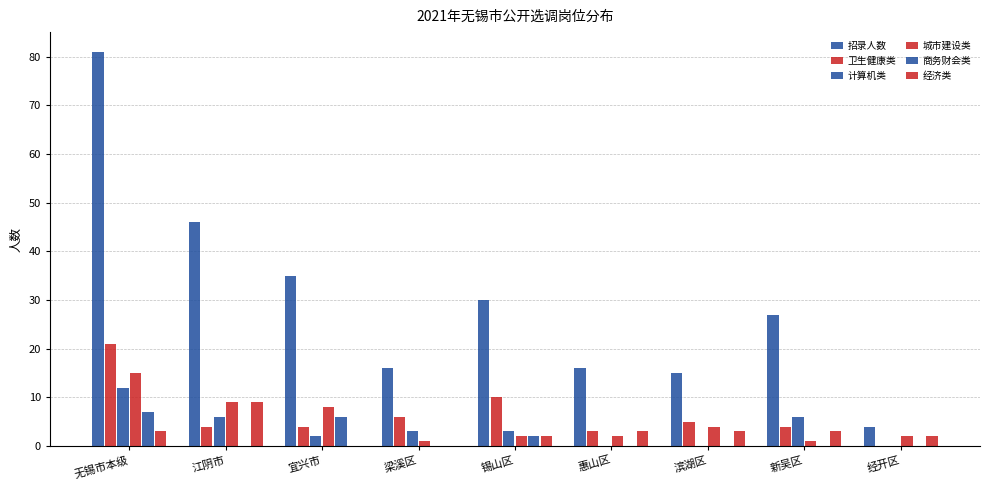

What is the average value of the 城市建设类 series?

5